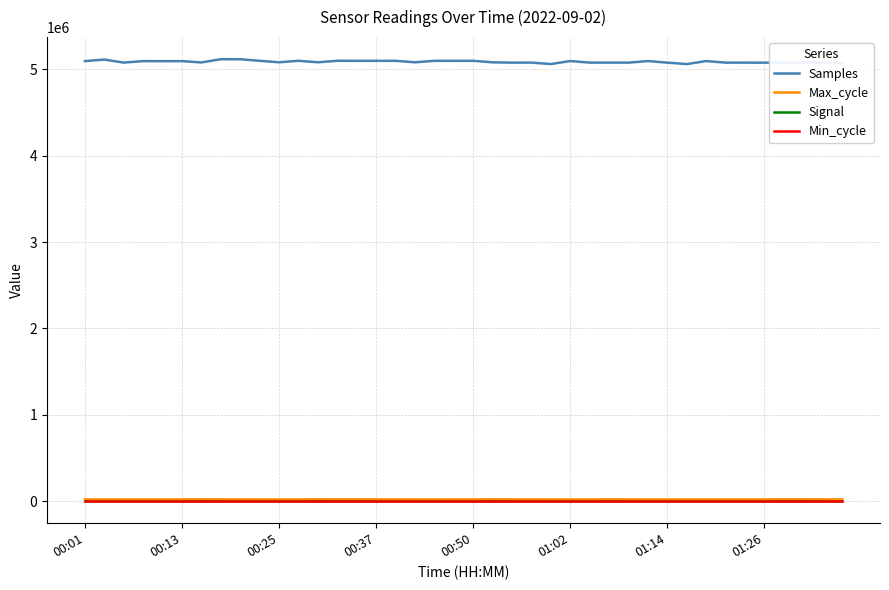

Which series has the largest total across all categories?

Samples